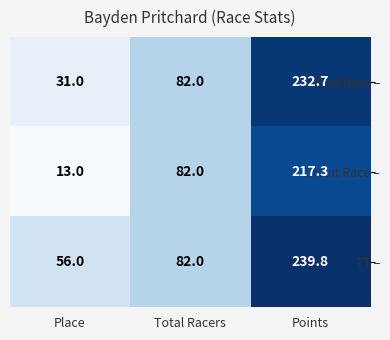

Count the number of categories in the chart.

3